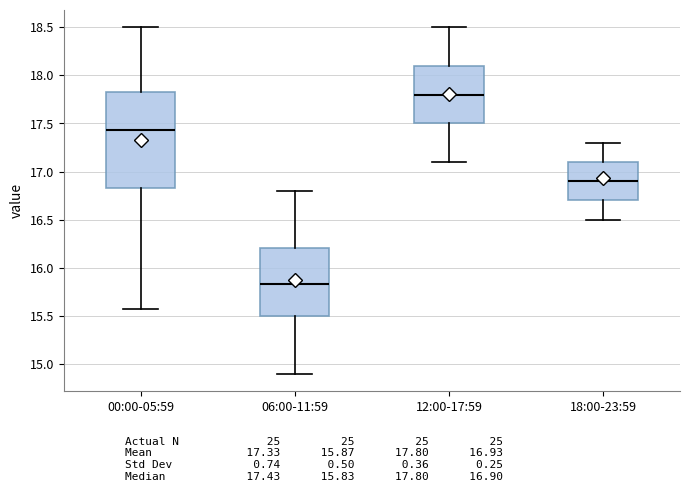

Which box is the tallest, from its lower edge to its upper edge?

00:00-05:59